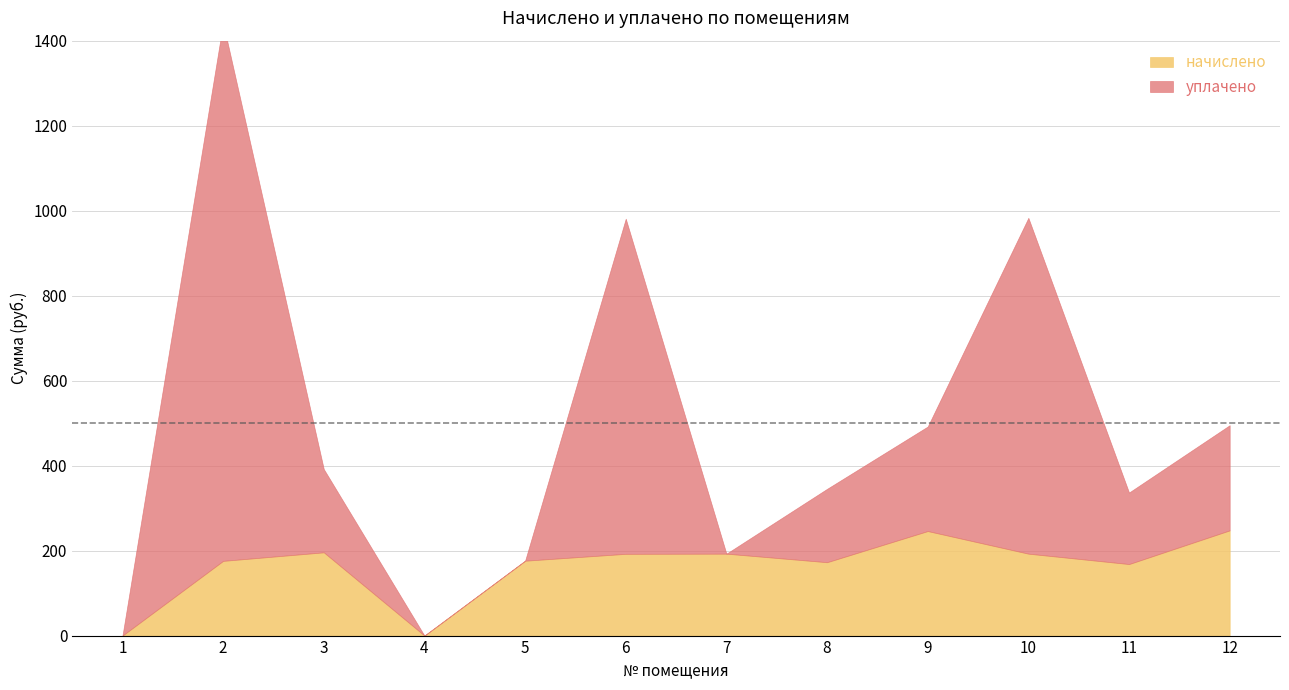

Rank the series by their average value, from highest to lowest.

уплачено, начислено